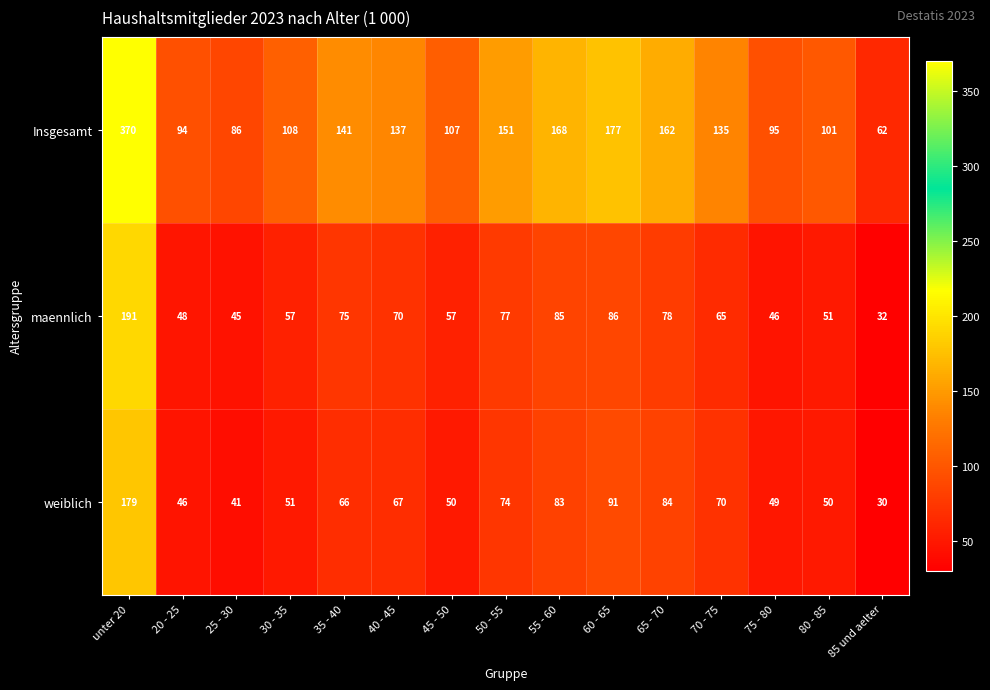

Which series changed the most between unter 20 and 55 - 60?

Insgesamt